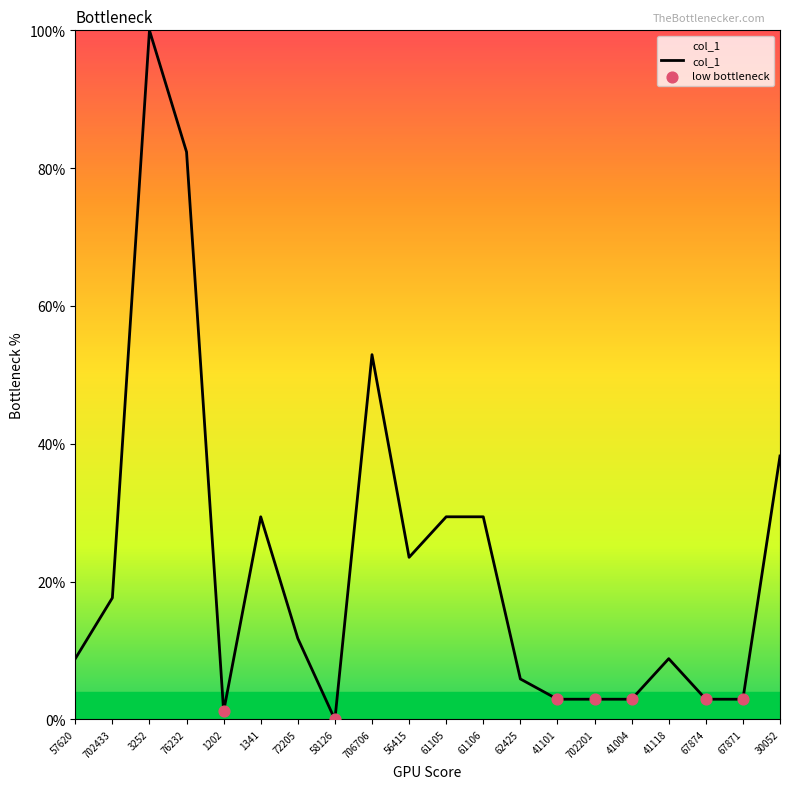

Which has a higher value, 56415 or 30052?

30052